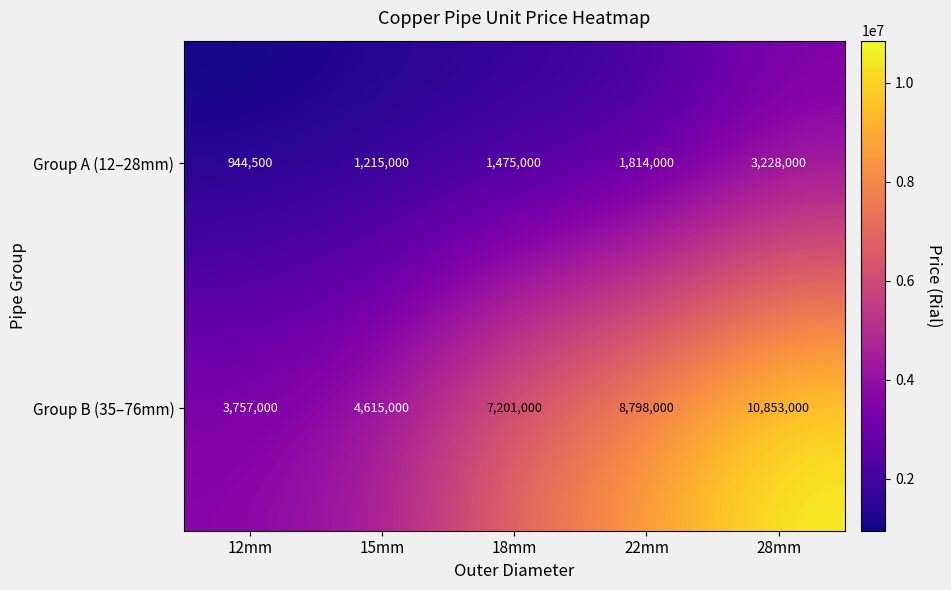

List the labels in order of Group A (12–28mm) value, largest first.

28mm, 22mm, 18mm, 15mm, 12mm